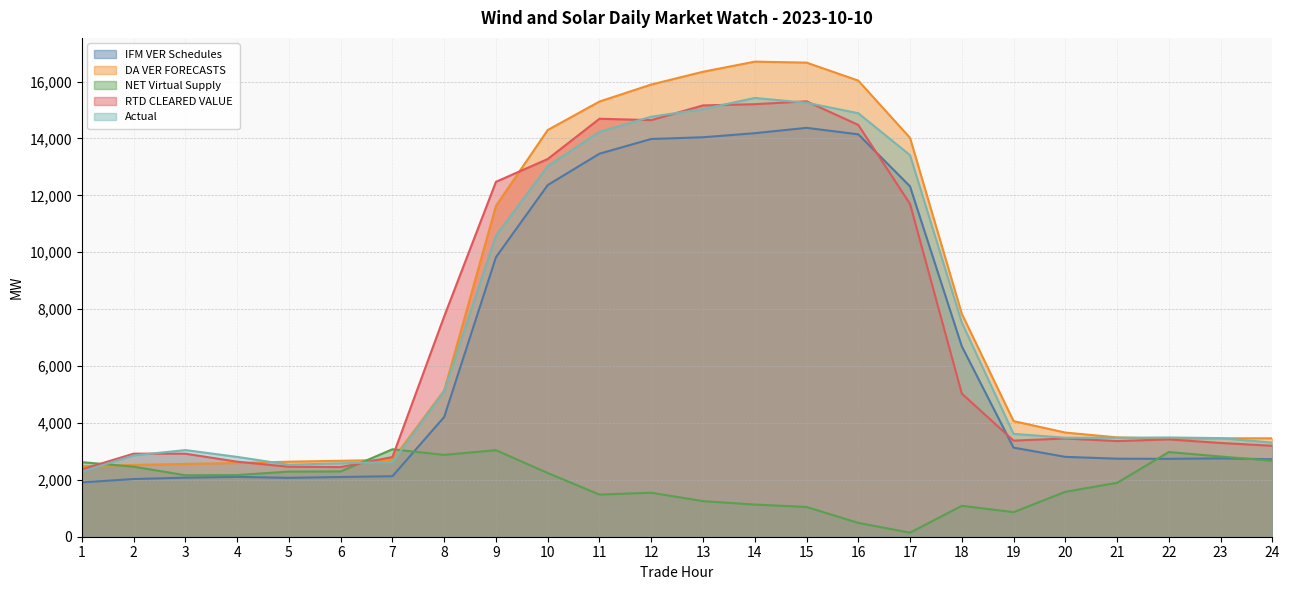

The value of DA VER FORECASTS at 20 is 3661.3. True or false?

True